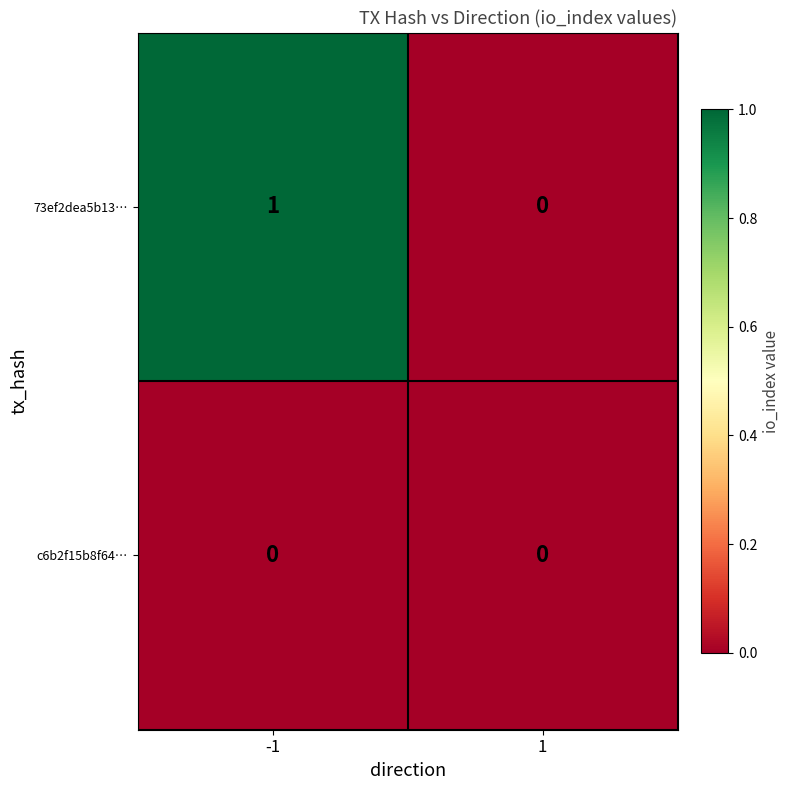

True or false: c6b2f15b8f64… has a value of 0 at -1.

True